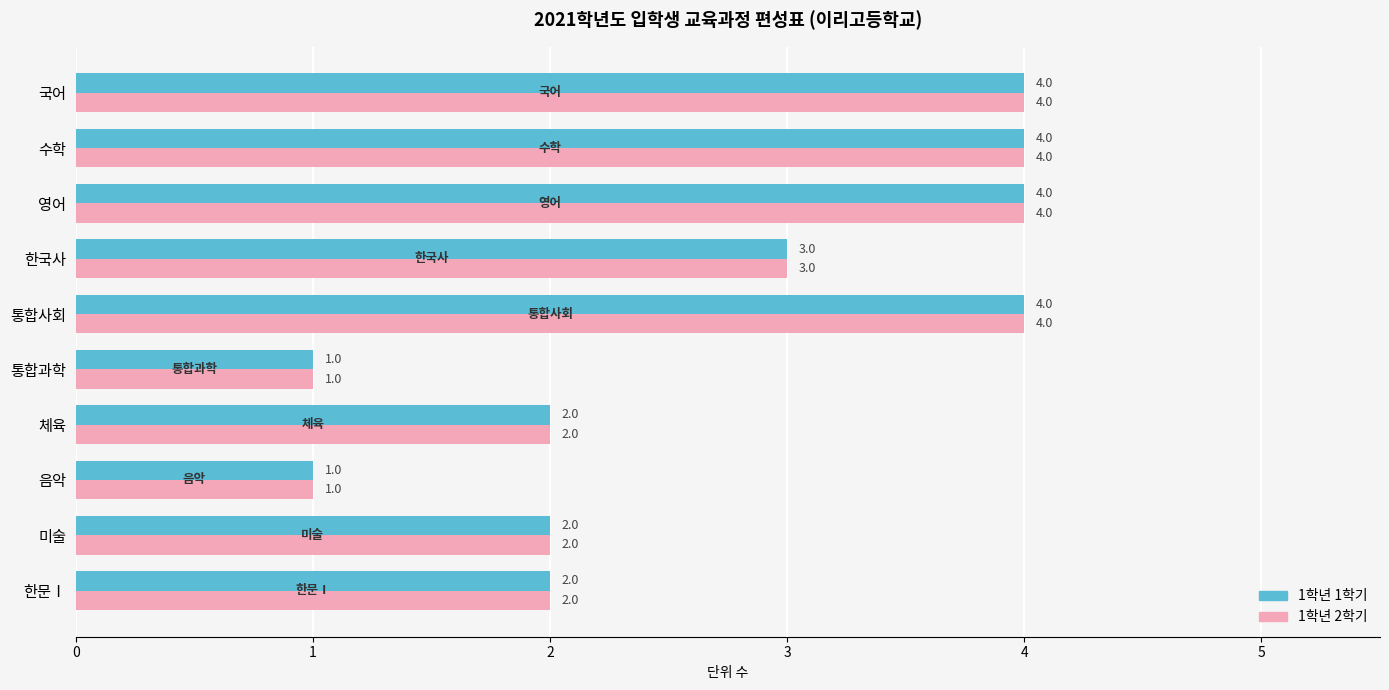

What is the difference between the maximum and second lowest values in the 1학년 2학기 series?

3